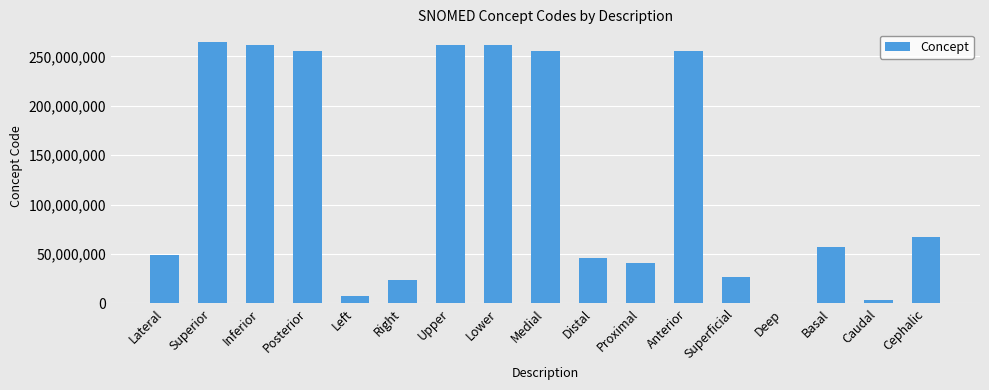

What is the change in value from Posterior to Cephalic?

-188764001